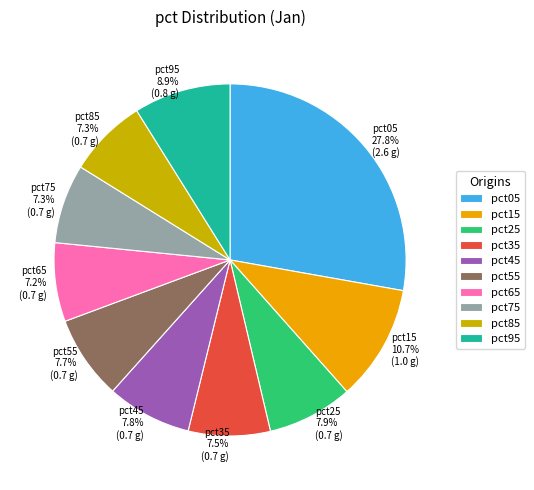

Between pct05 and pct25, which is larger?

pct05